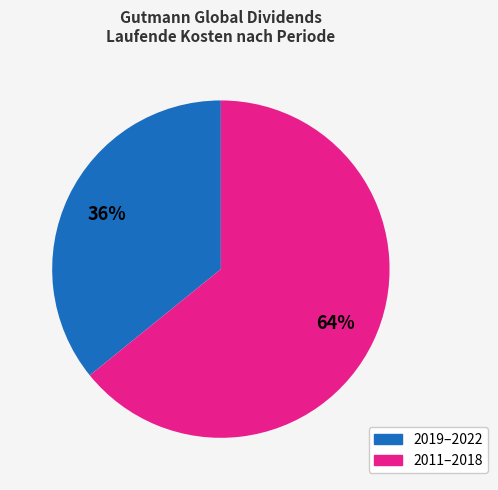

To the nearest percent, what is the difference between the largest and smallest slice percentages?

28%